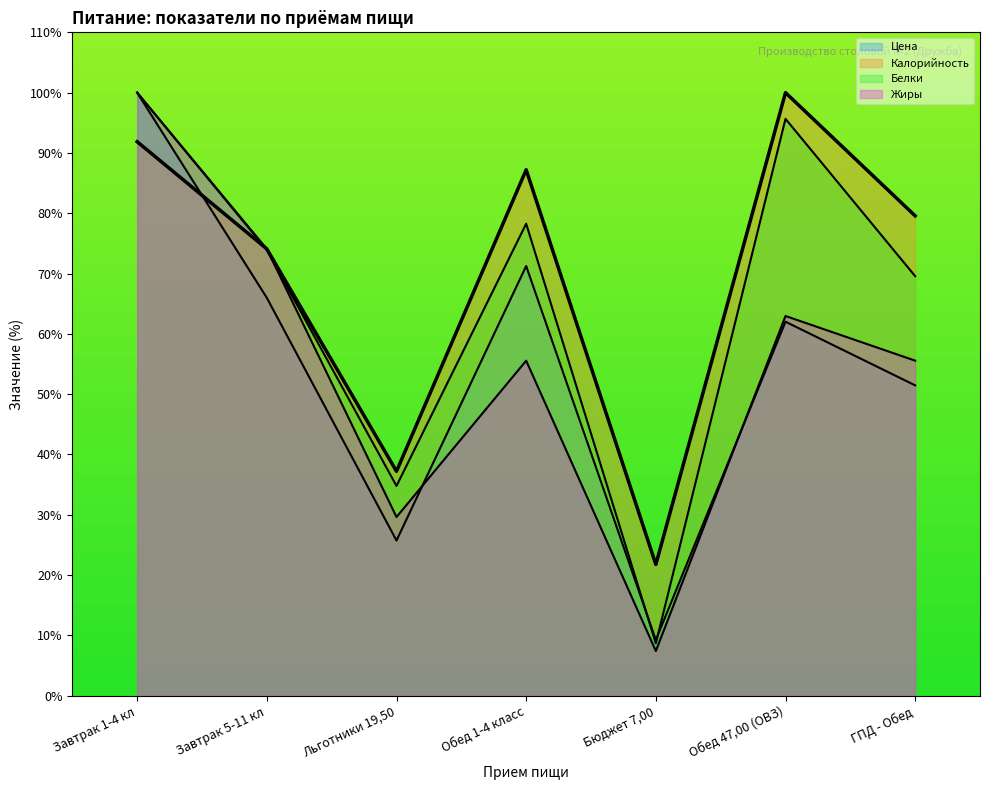

At which category does Калорийность reach its first local peak?

Обед 1-4 класс